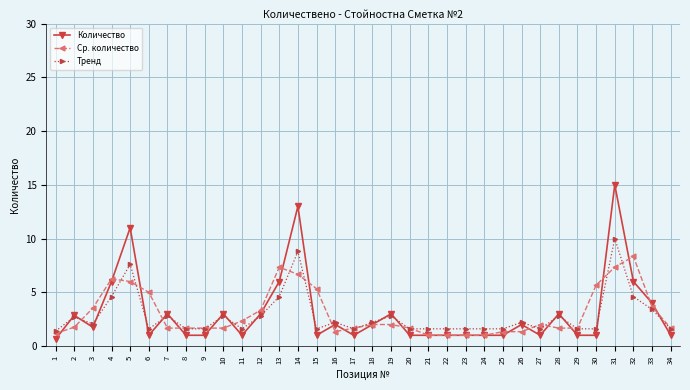

What is the maximum value for Количество?

15.0